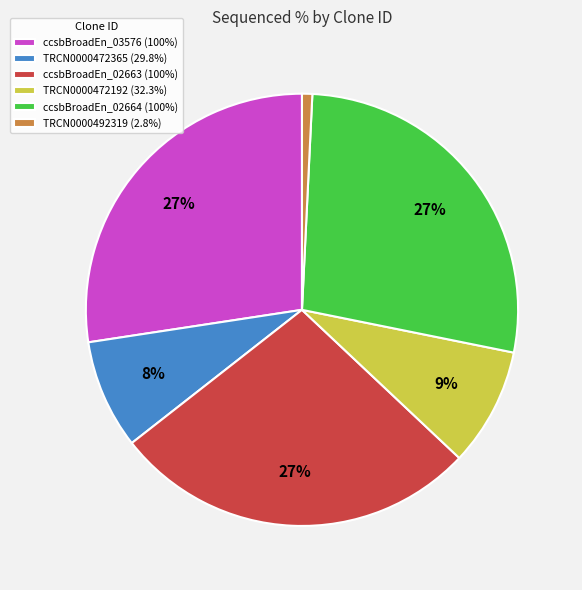

What is the ratio of the value at ccsbBroadEn_02663 (100%) to the value at ccsbBroadEn_03576 (100%)?

1.0